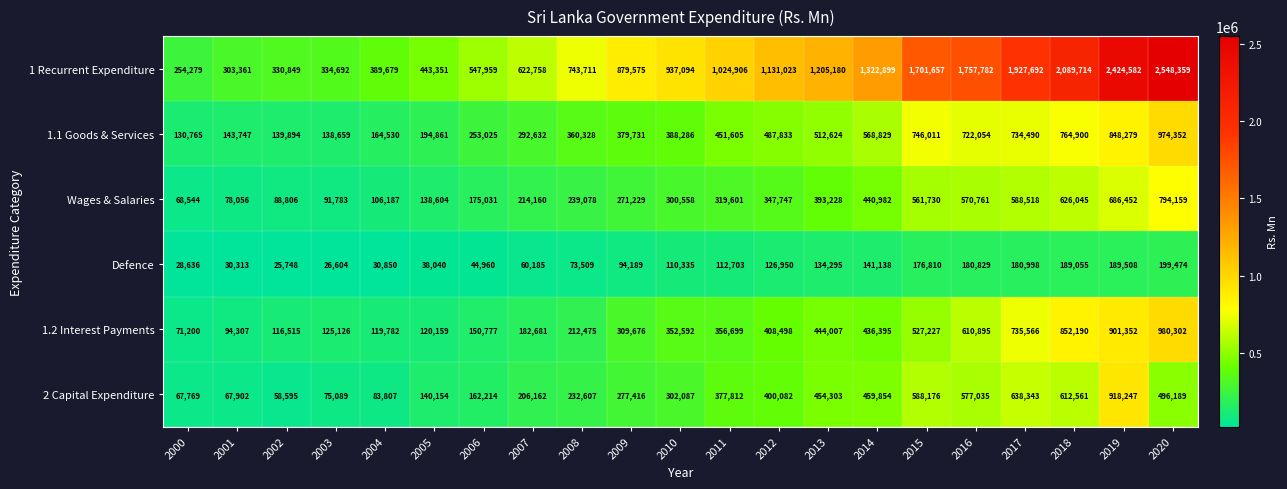

True or false: Defence has a value of 59785 at 2009.

False